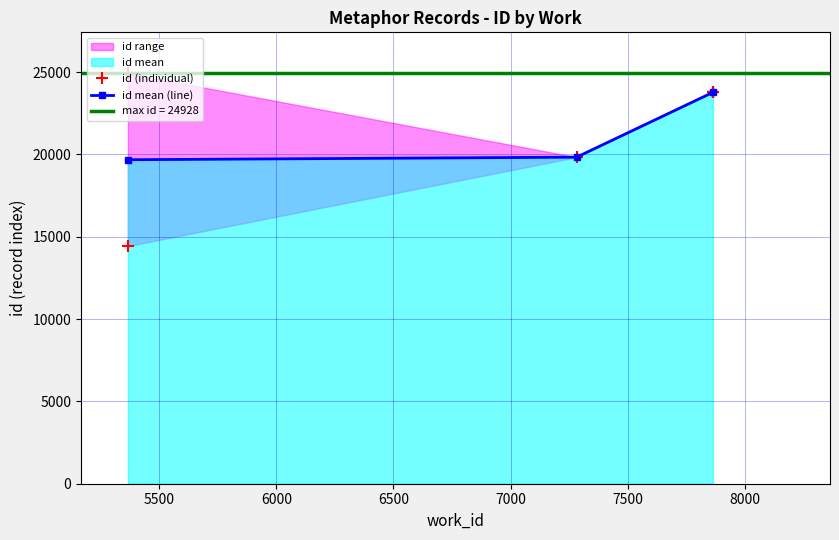

Between 7864 and 5366, which is larger?

7864